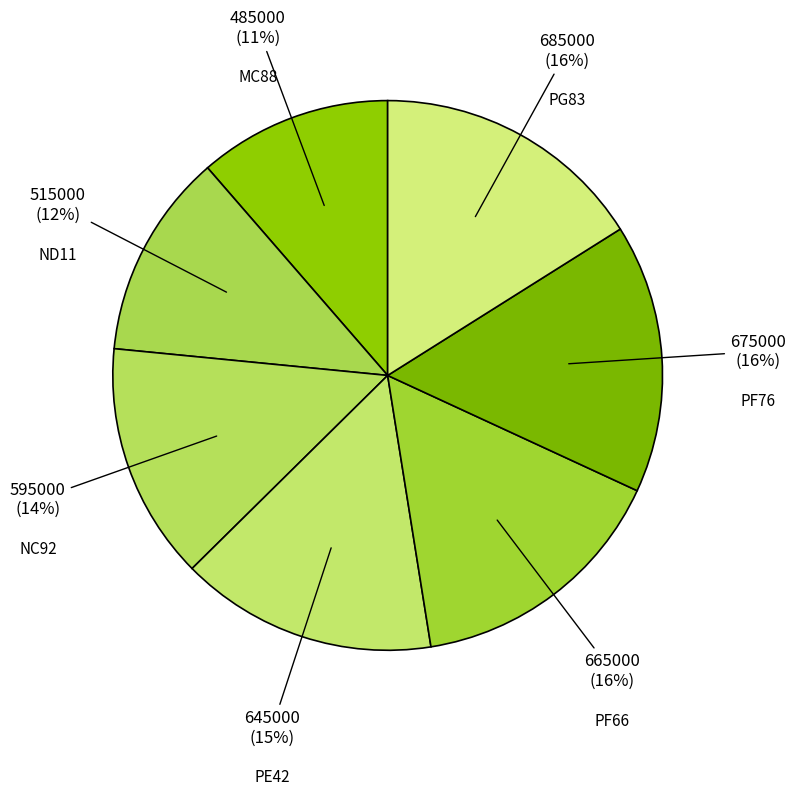

Which slice is the largest?

PG83